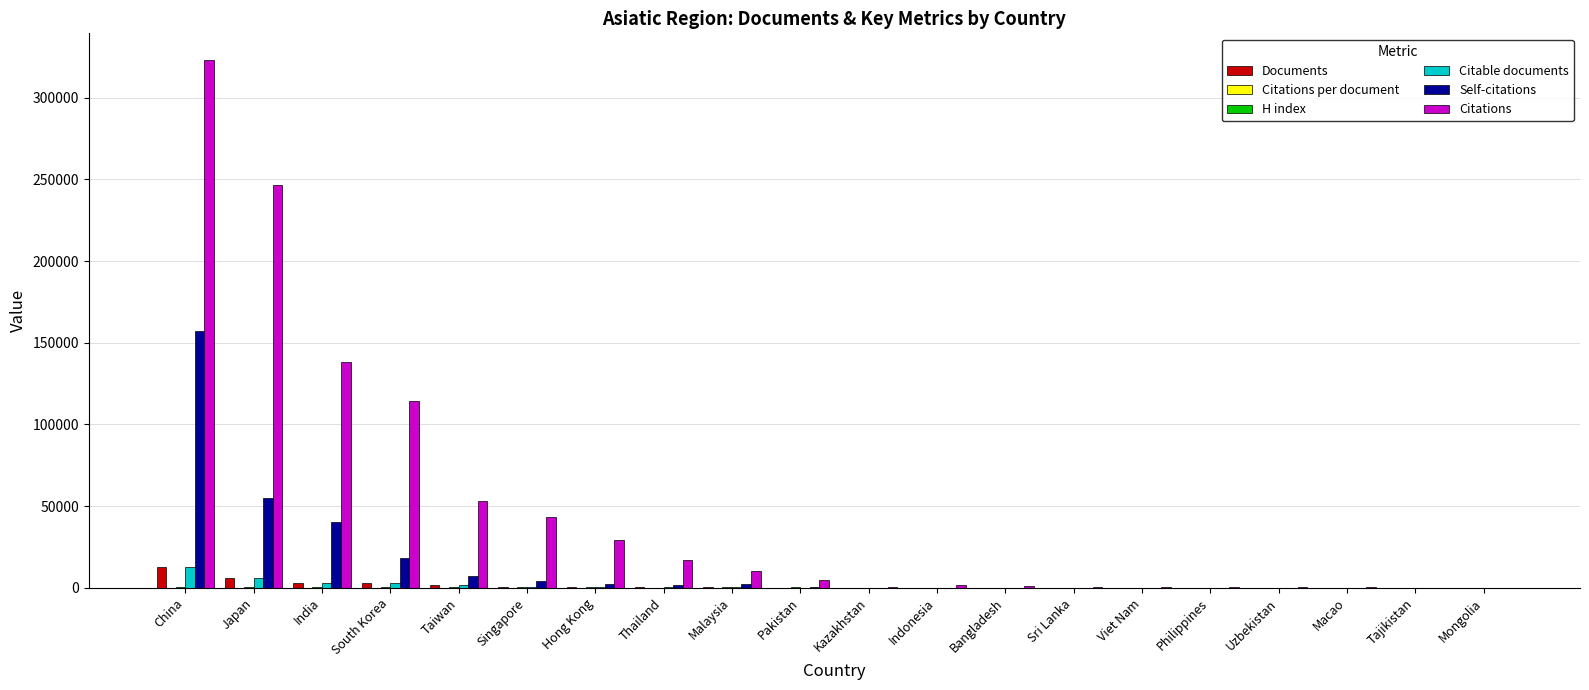

Which category has the highest value across all series?

China